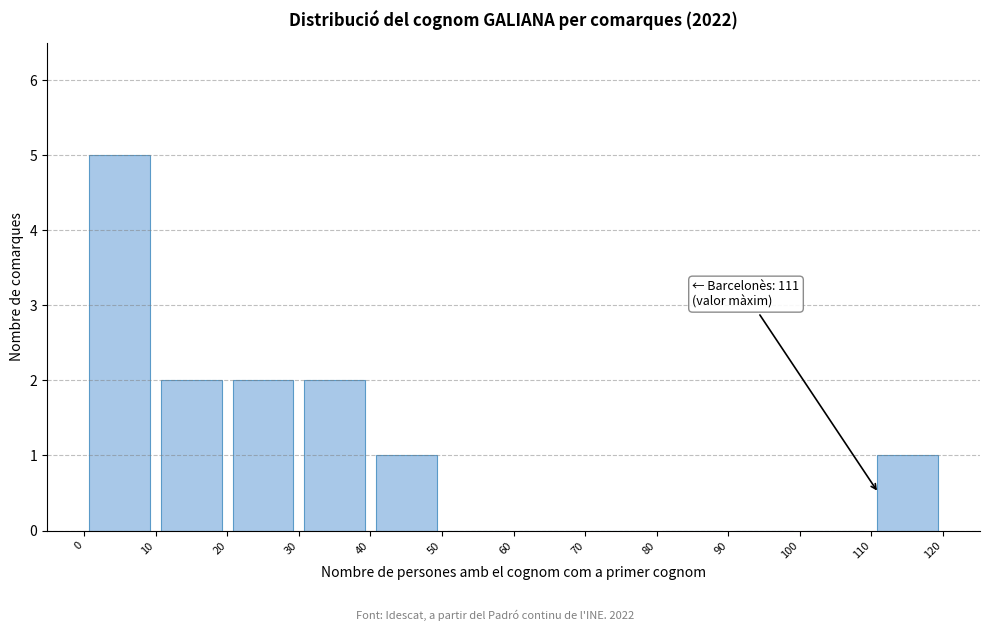

Over which range of the x-axis is the bar tallest?

0 to 10